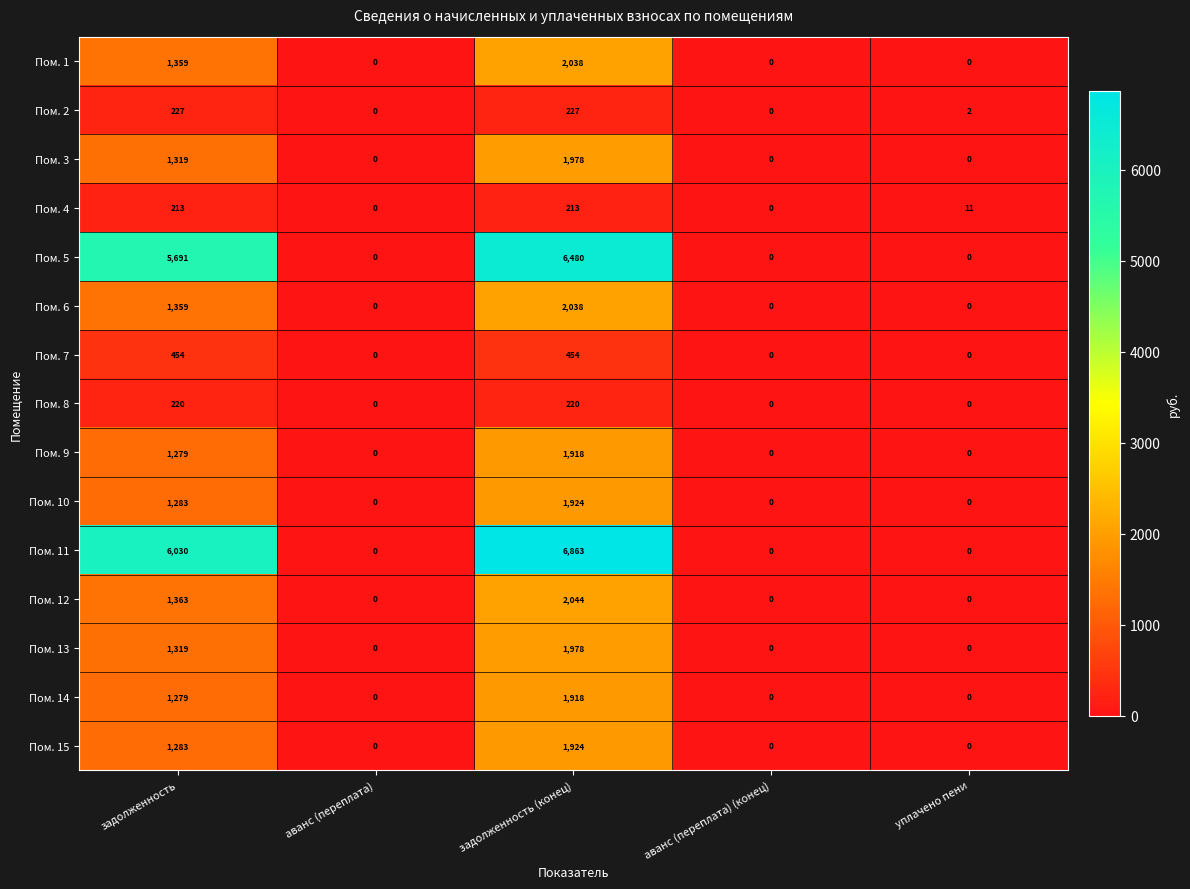

Which series has the widest spread of values?

Пом. 11